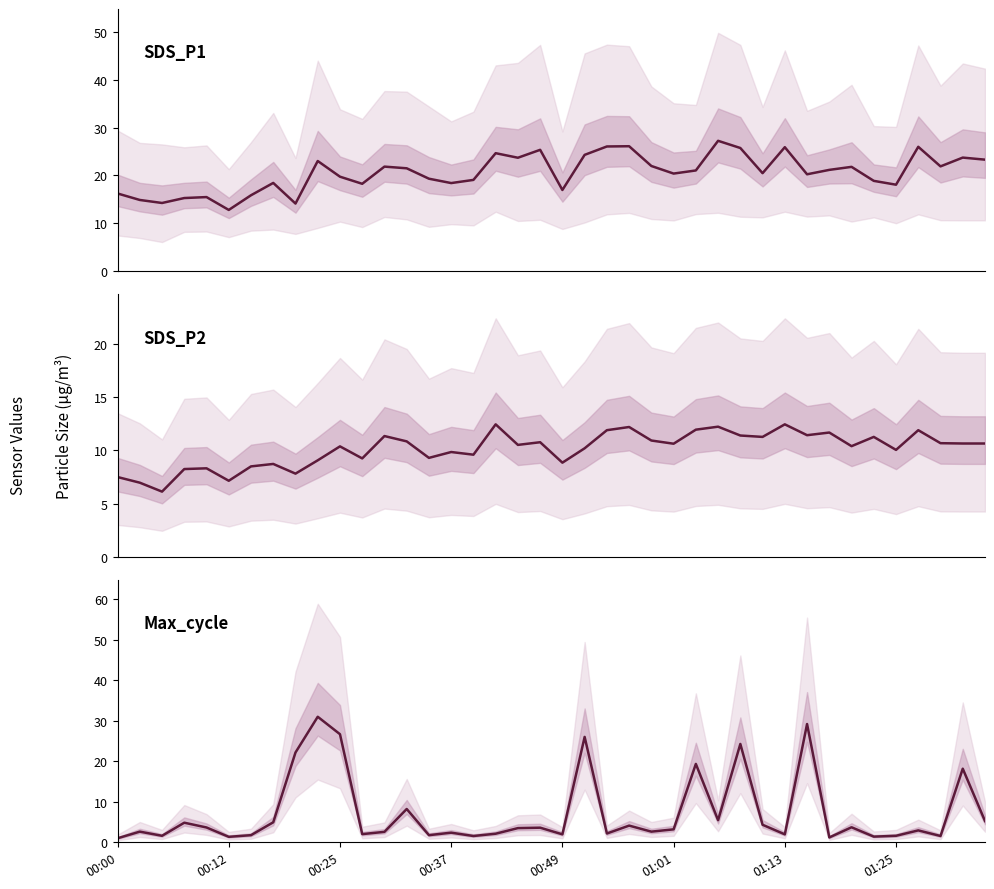

True or false: SDS_P2 and SDS_P1 cross at least once.

False